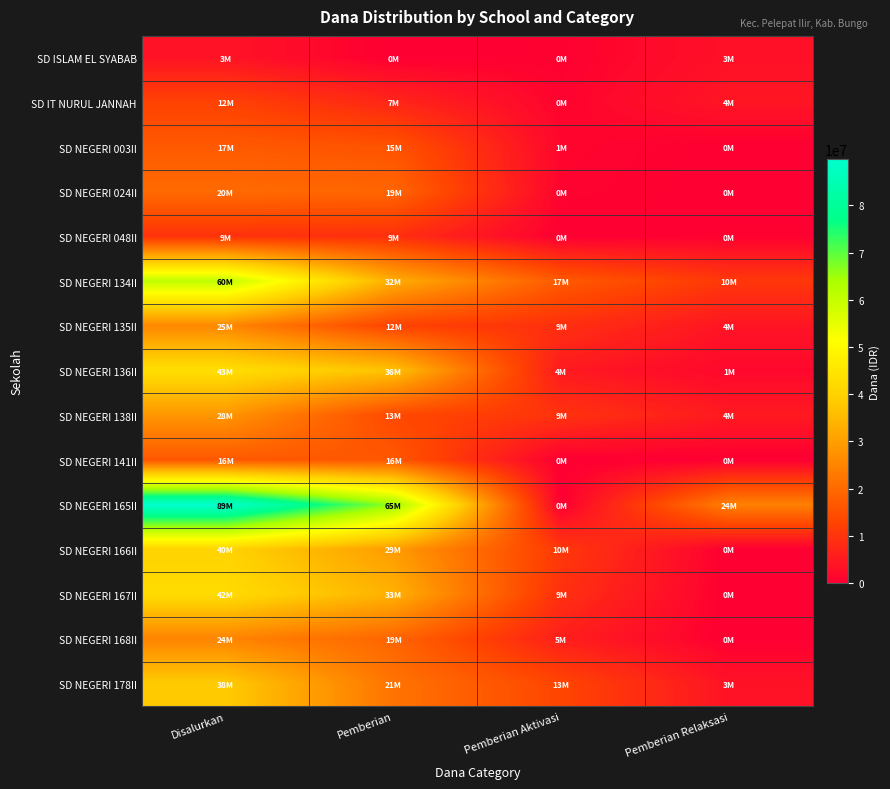

List the series in order of their peak value, highest first.

SD NEGERI 165II, SD NEGERI 134II, SD NEGERI 136II, SD NEGERI 167II, SD NEGERI 166II, SD NEGERI 178II, SD NEGERI 138II, SD NEGERI 135II, SD NEGERI 168II, SD NEGERI 024II, SD NEGERI 003II, SD NEGERI 141II, SD IT NURUL JANNAH, SD NEGERI 048II, SD ISLAM EL SYABAB